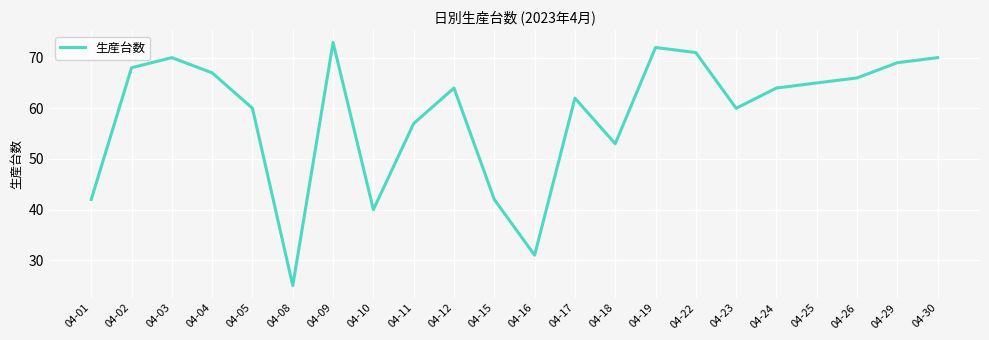

Is it true that the value at 04-09 is 130?

False